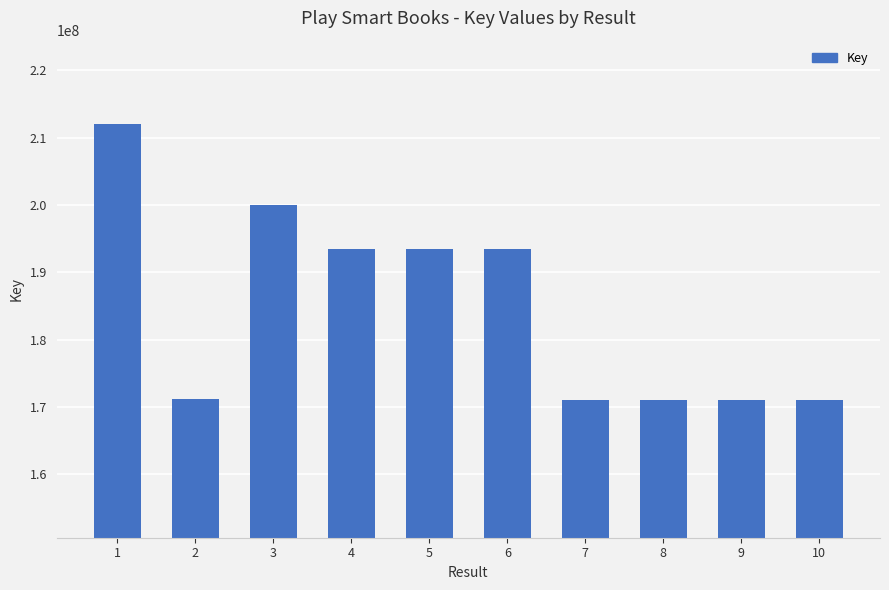

What is the value of the 3rd bar from the left?

199954373